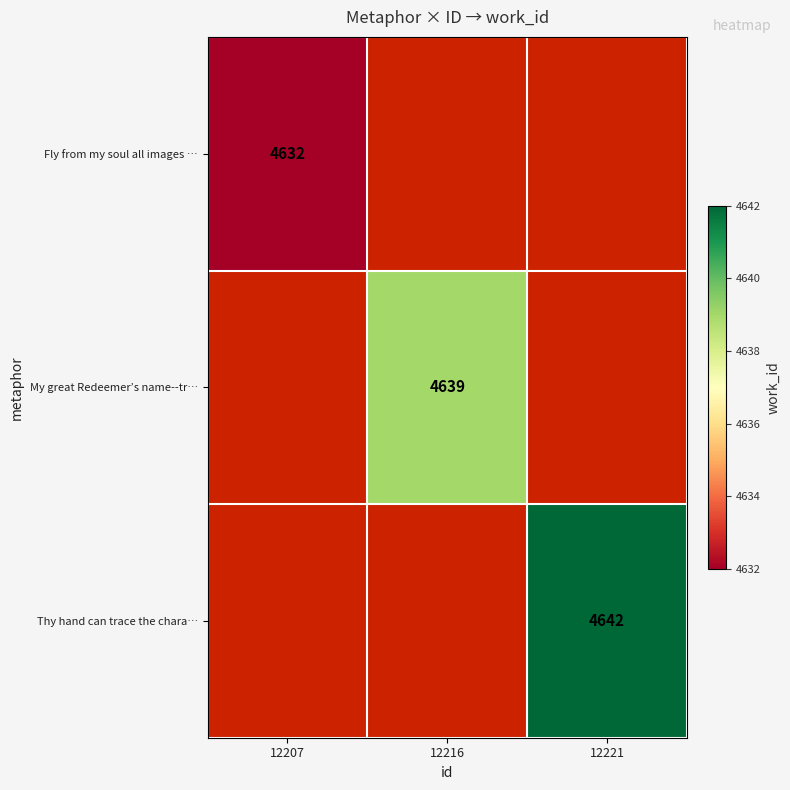

Which category has the lowest value in the Thy hand can trace the chara… series?

12207